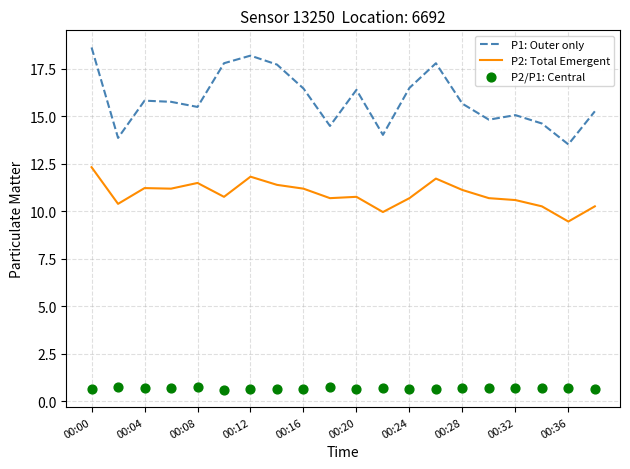

Which series contains the lowest Y value?

P2/P1: Central